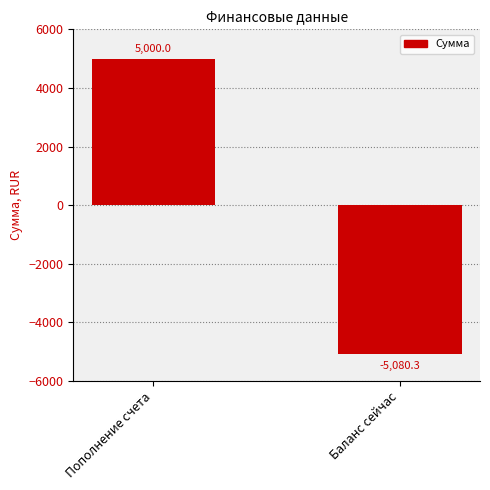

List the labels in order of value, largest first.

Пополнение счета, Баланс сейчас